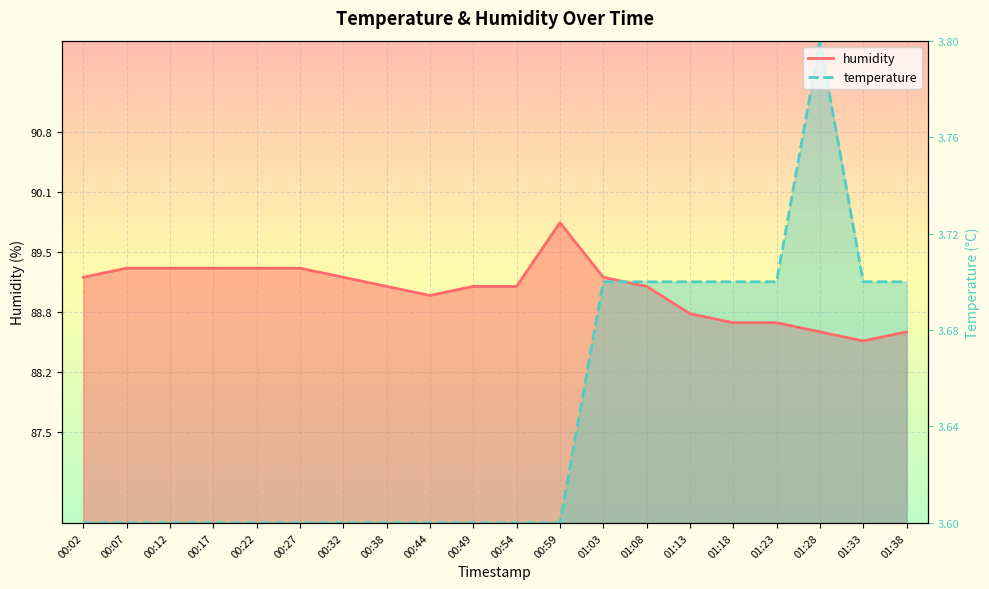

Between which two adjacent categories do humidity and temperature first intersect?

01:03 and 01:08